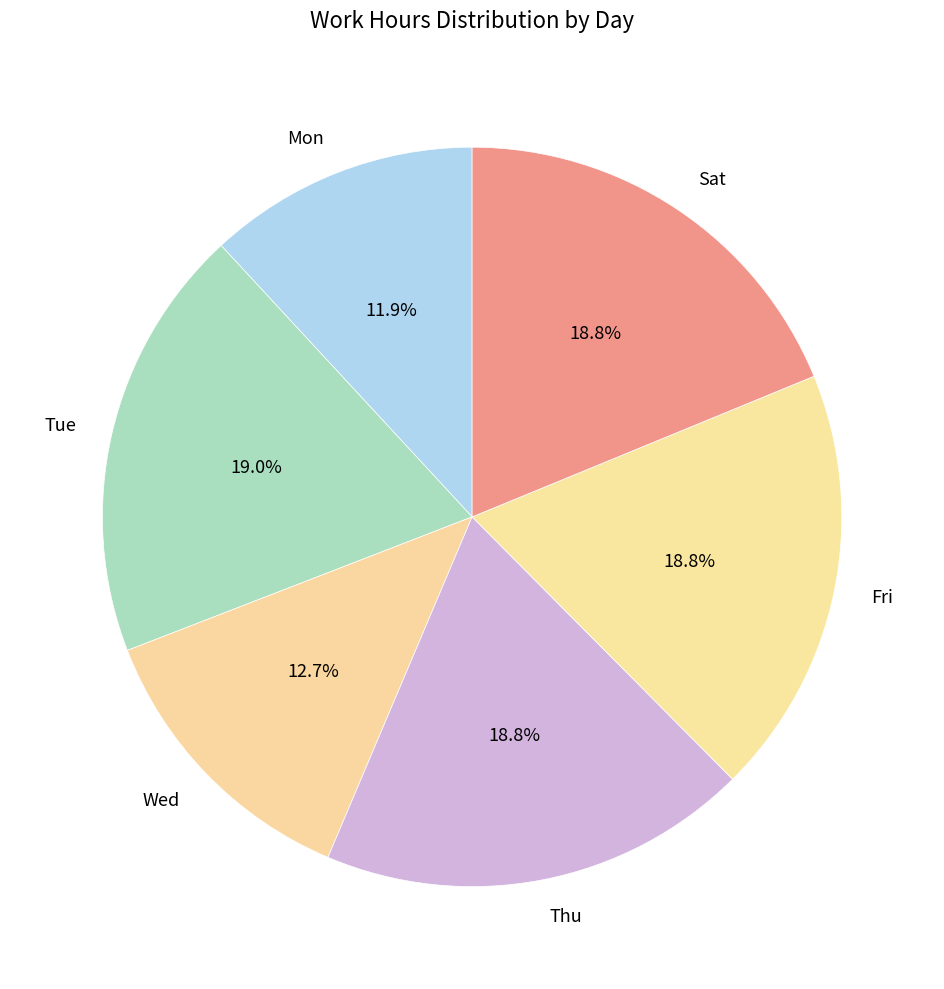

Which category has the smallest portion of the pie?

Mon